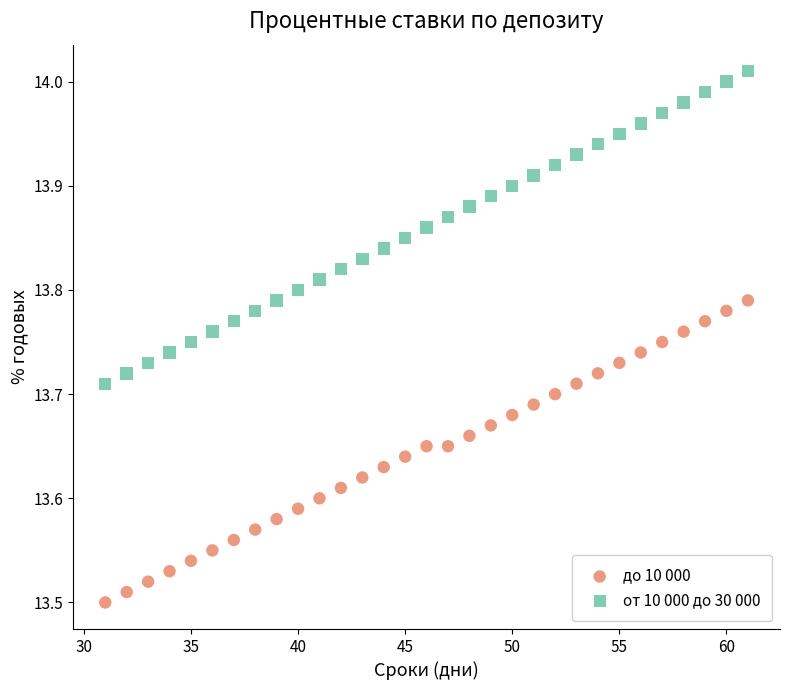

What are all the series names shown in the legend?

до 10 000, от 10 000 до 30 000